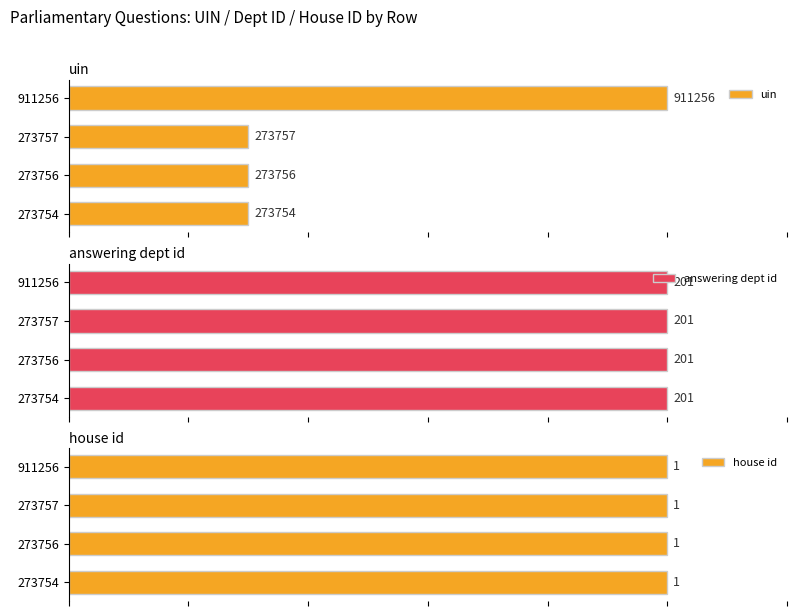

Is it true that answering dept id equals 0.9 at 2?

False